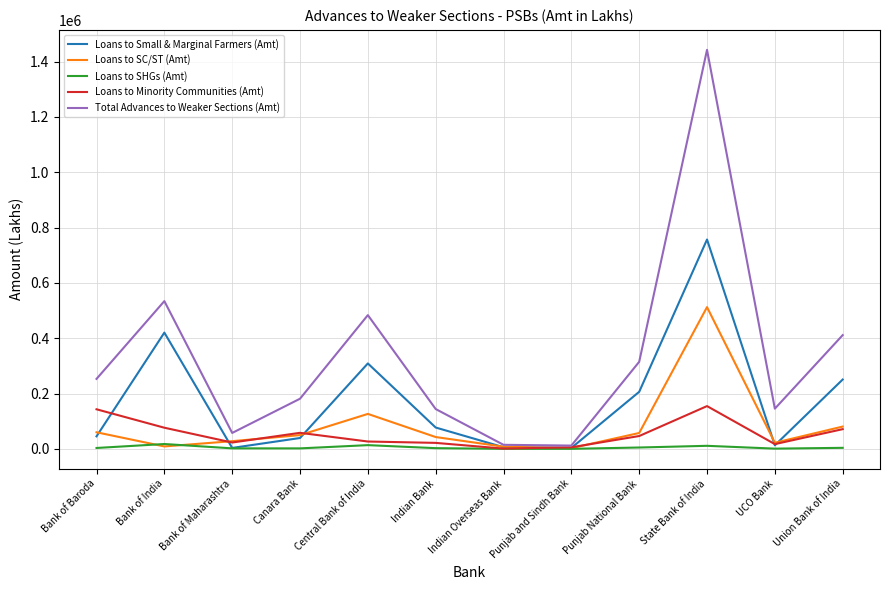

Which series changed the most between Indian Bank and Punjab National Bank?

Total Advances to Weaker Sections (Amt)